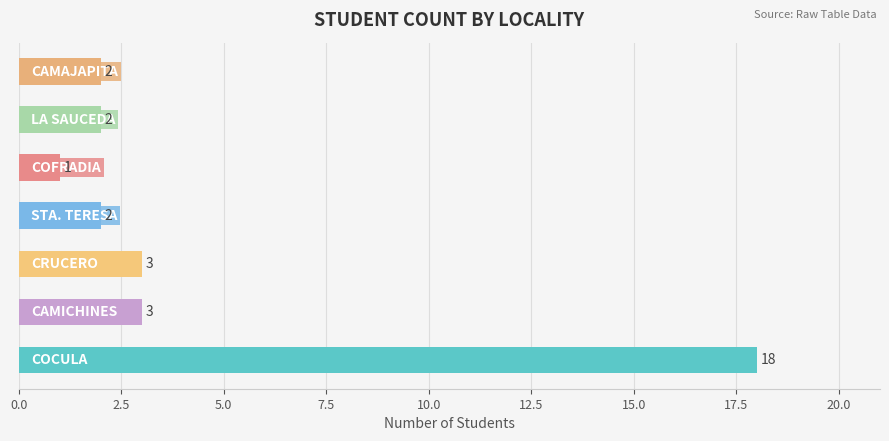

What is the maximum value shown in the chart?

18